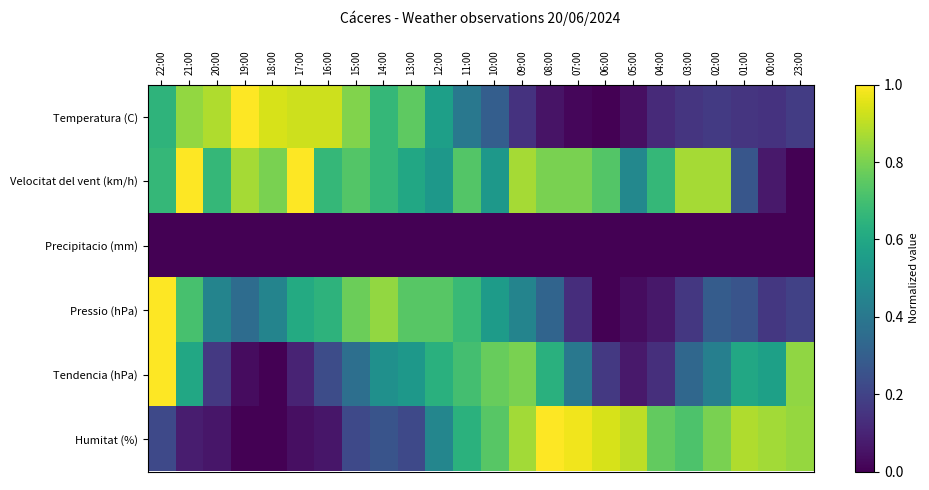

How many data points does each series have?

24